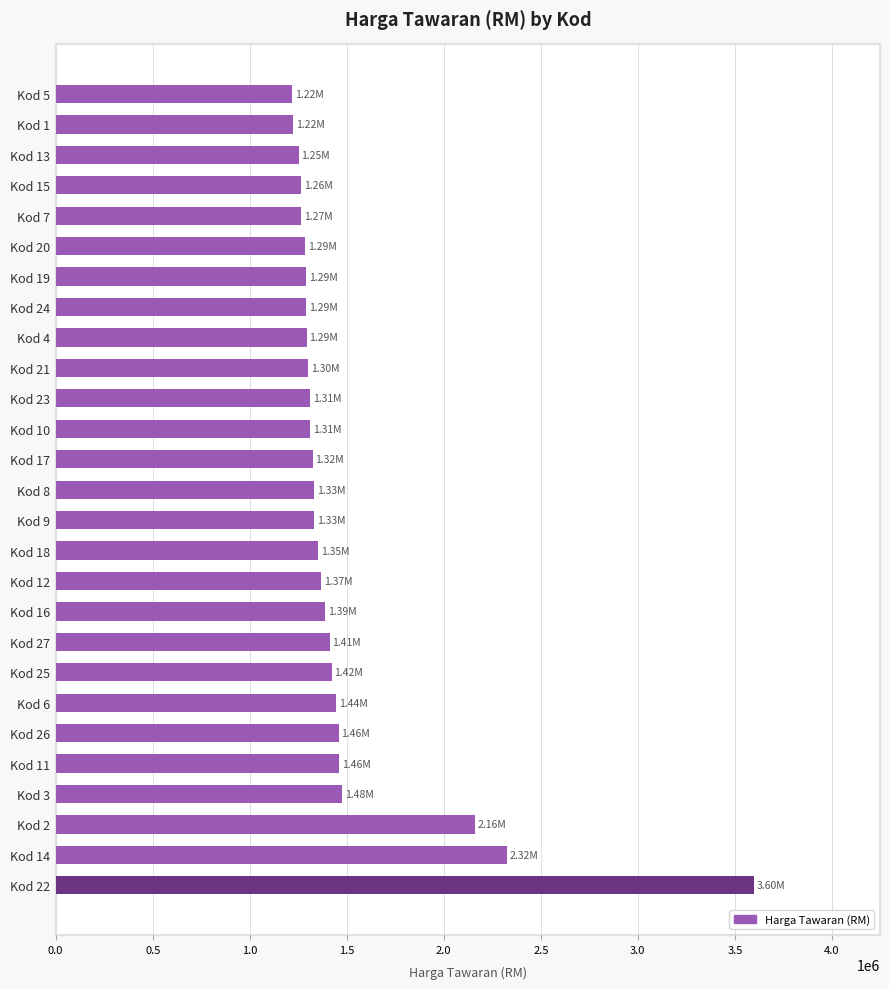

What is the change in value from Kod 3 to Kod 5?

-258454.0